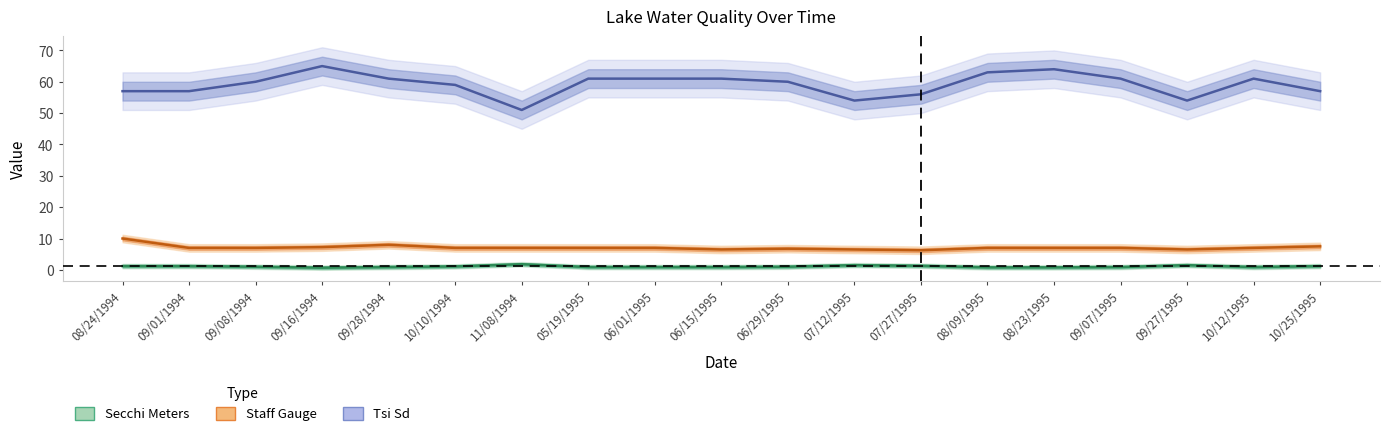

What is the difference between the maximum and second lowest values in the Tsi Sd series?

11.0